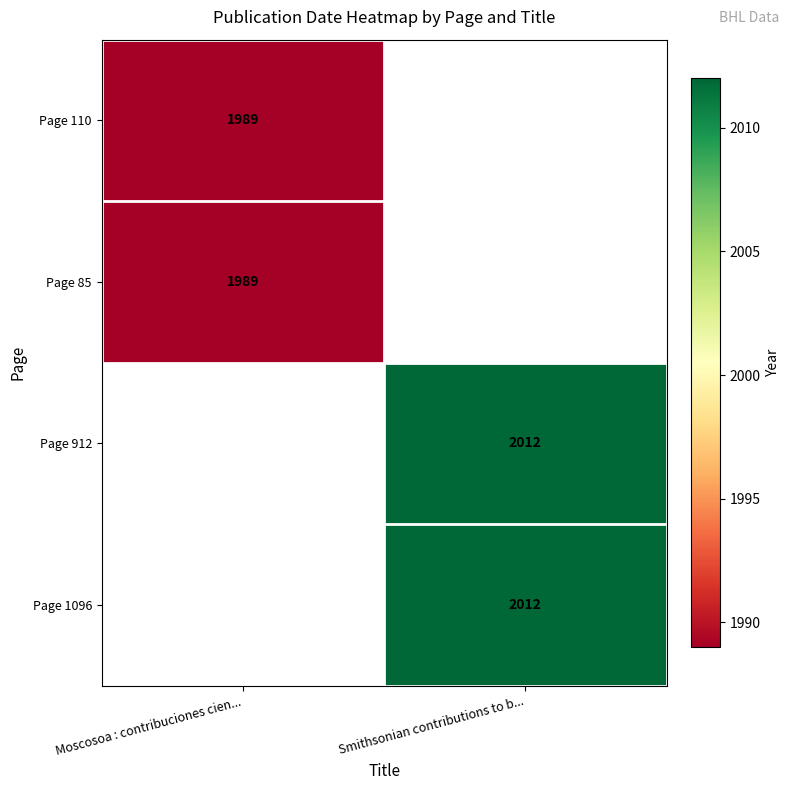

The Page 110 series shows 399 at Moscosoa : contribuciones cien.... True or false?

False